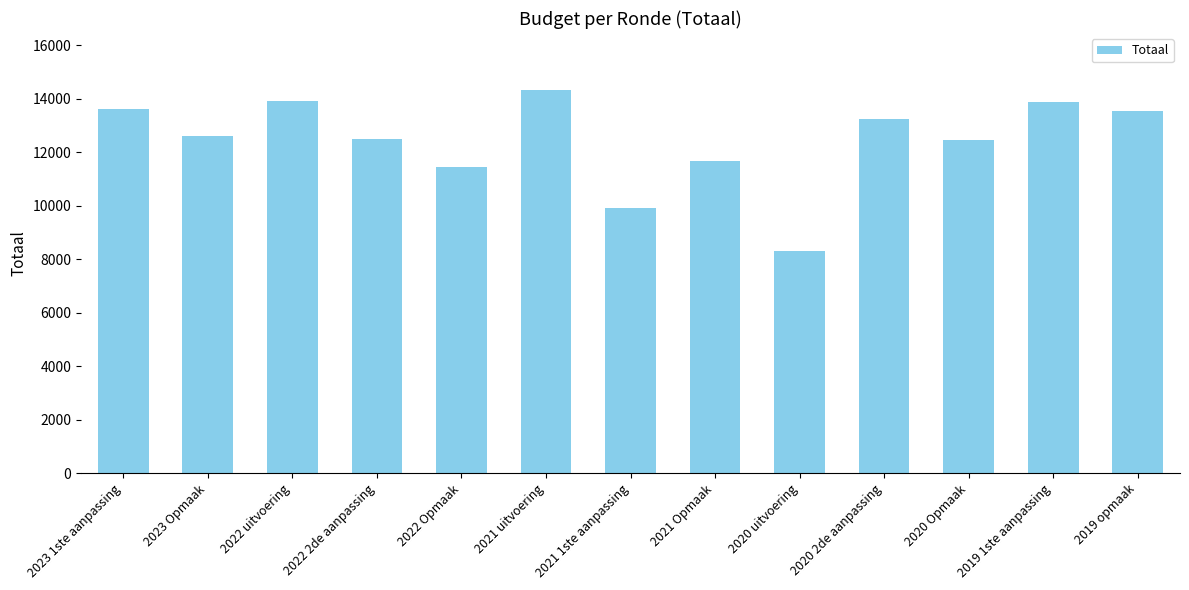

The chart shows a value of 4092 at 2020 uitvoering. True or false?

False